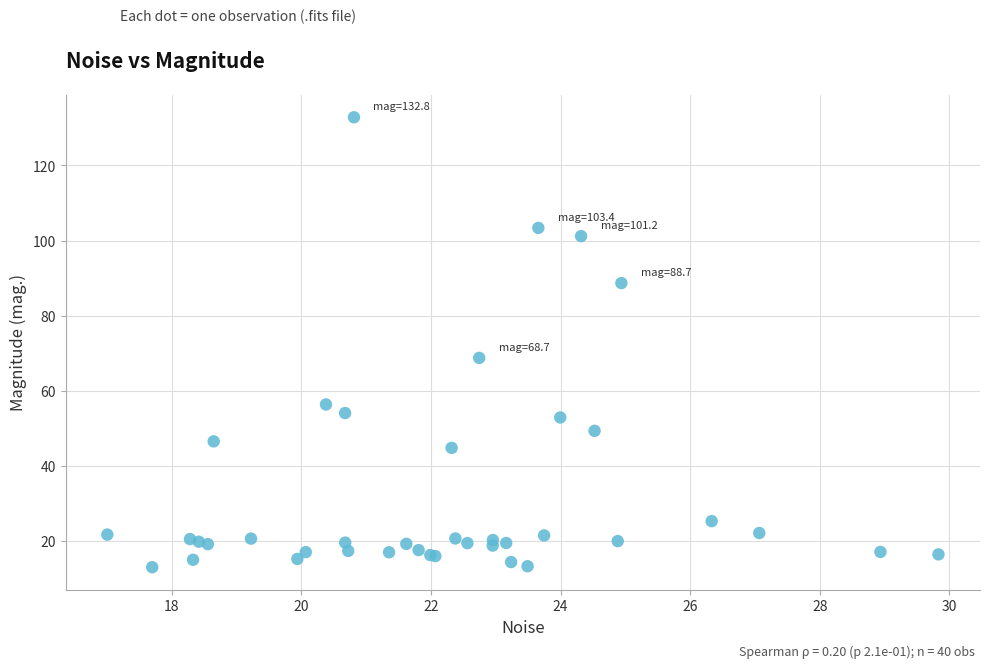

What Y value in the scatter plot is closest to 72?

68.7